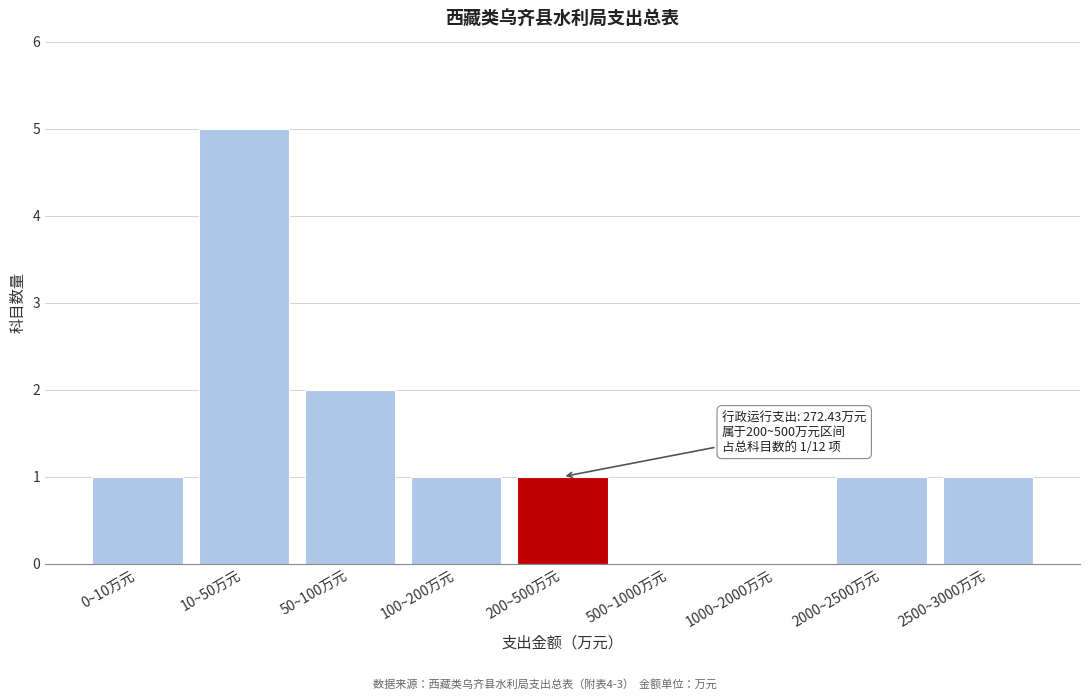

Reading right to left, extract all data points from this chart.

2500~3000万元=1	2000~2500万元=1	1000~2000万元=0	500~1000万元=0	200~500万元=1	100~200万元=1	50~100万元=2	10~50万元=5	0~10万元=1